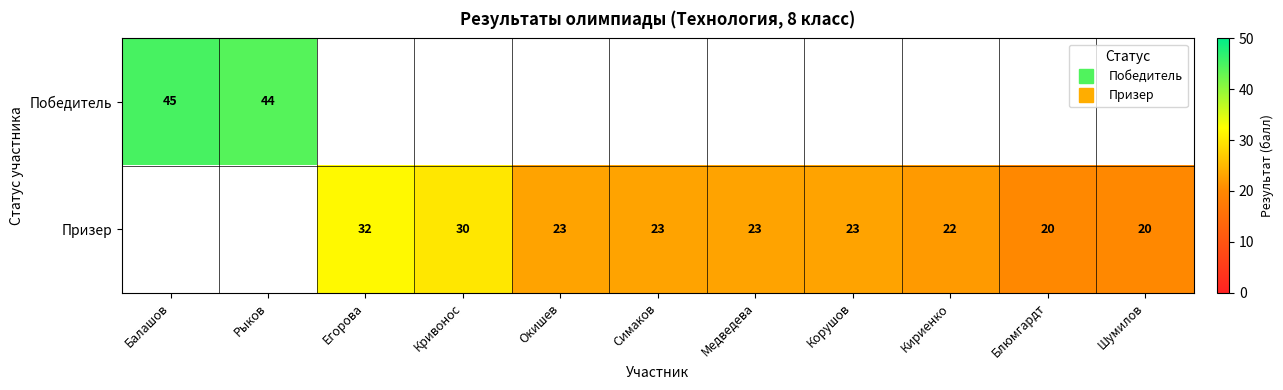

What is the smallest value displayed?

20.0